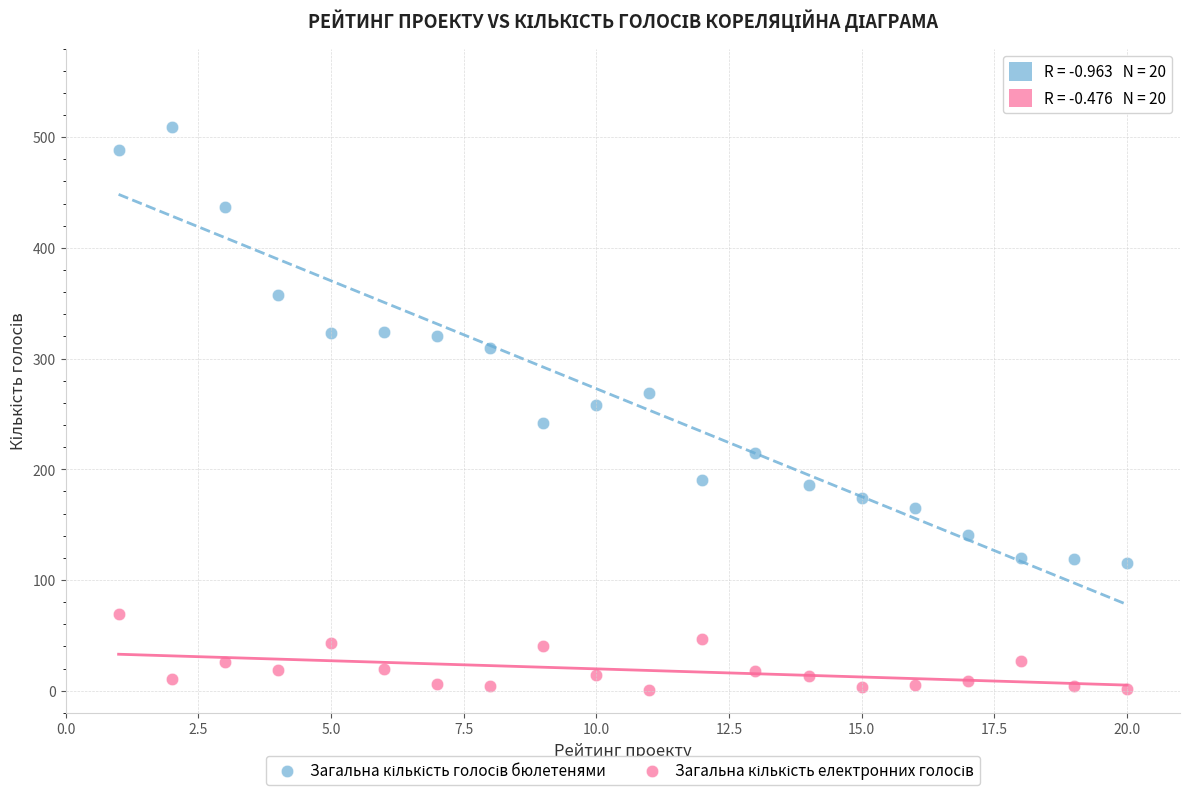

Across all data points, what is the range of X values (max minus min)?

19